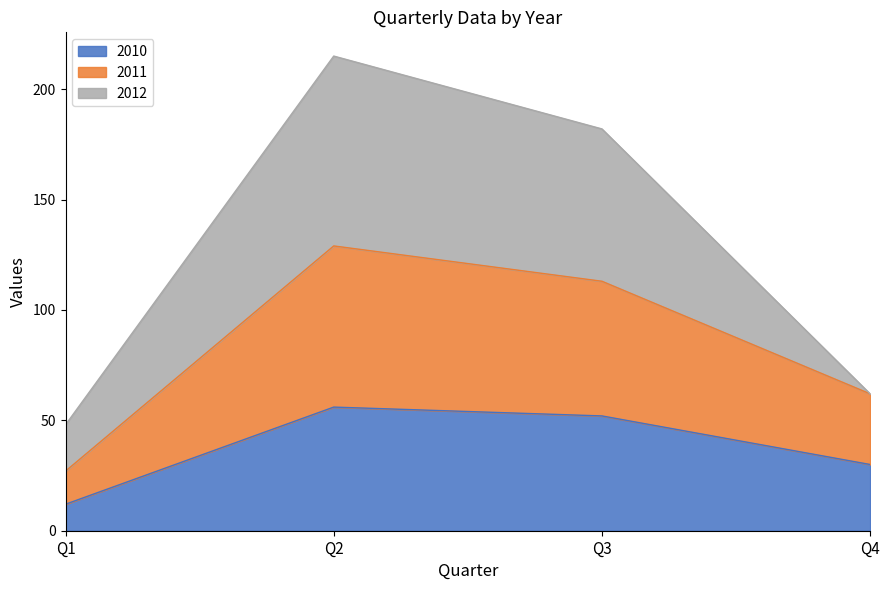

In 2011, how many points are higher than both neighbors (excluding endpoints)?

1